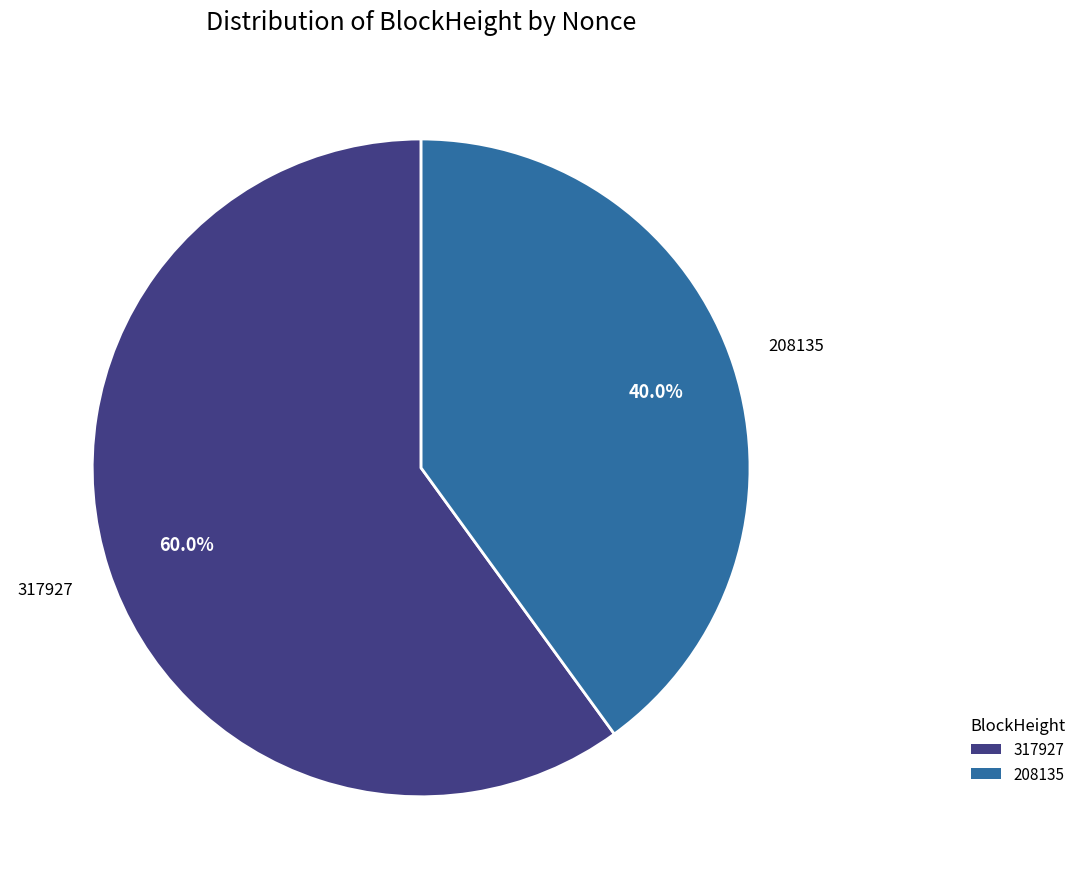

Count the number of slices in the pie.

2